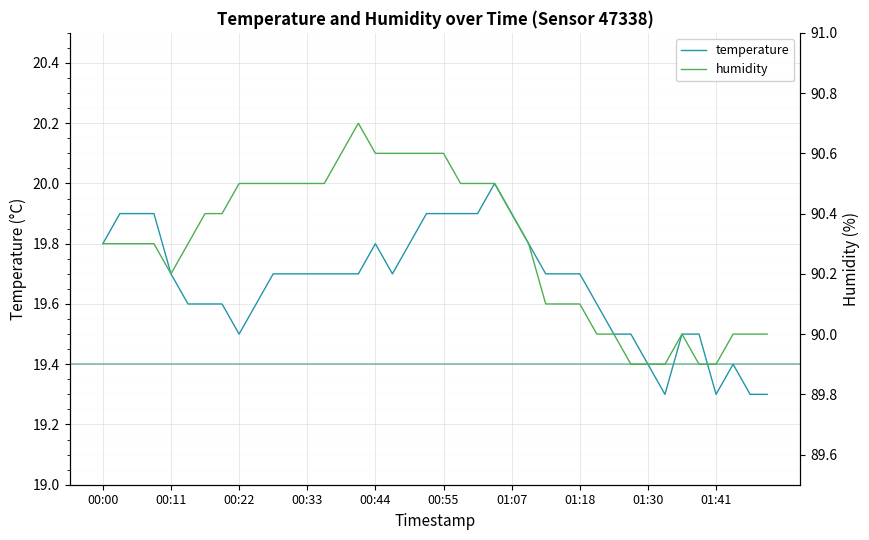

In temperature, how many points are lower than both neighbors (excluding endpoints)?

4